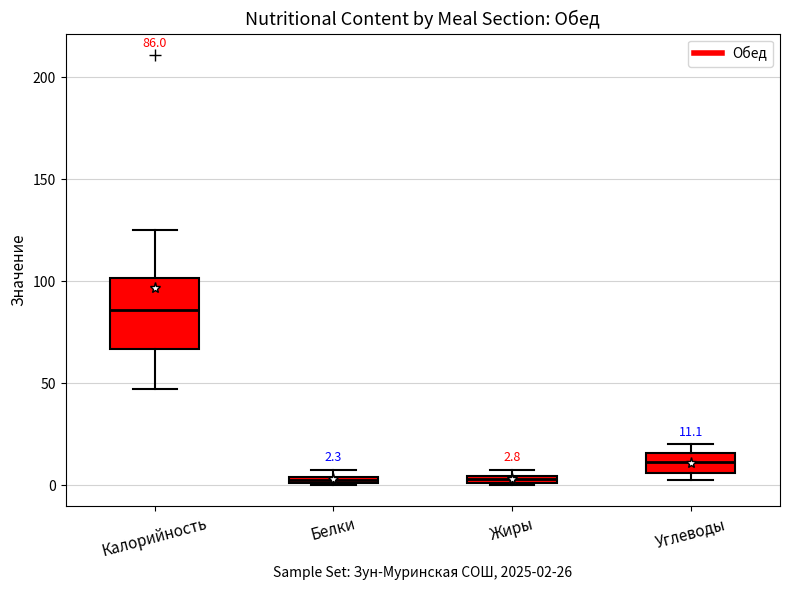

Comparing the boxes themselves (not the whiskers), which one is the tallest?

Калорийность